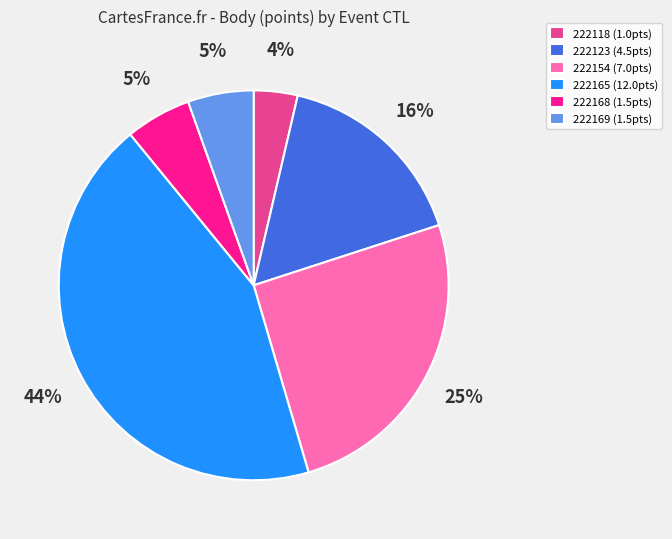

The 222118 slice represents 14% of the pie. True or false?

False